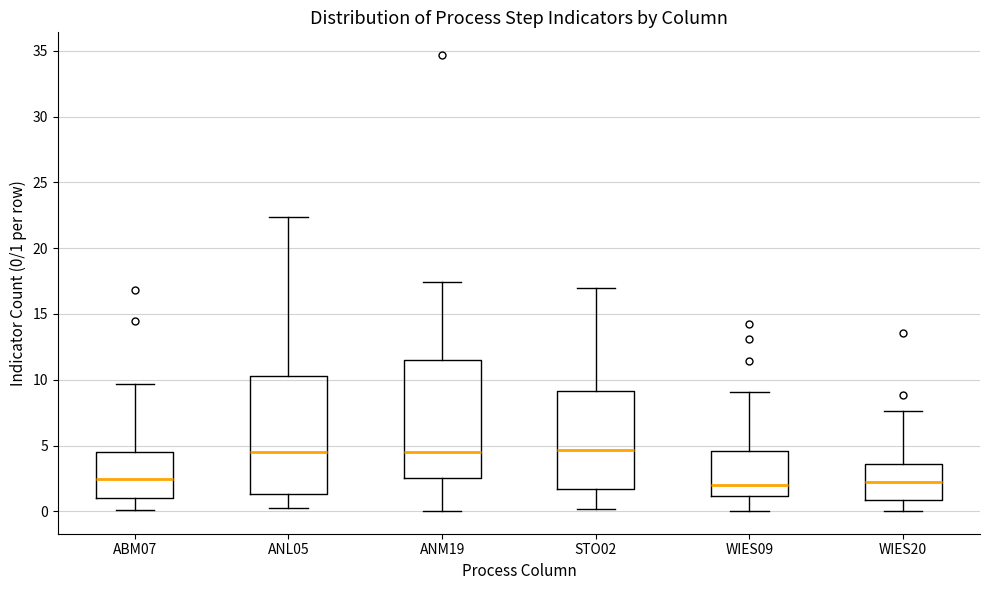

Reading left to right, transcribe this box plot: for each box, give where its median line is, the range the box spans, and where its two whiskers end, as read against the y-axis. The values are not printed on the chart, so give them approximately, as read against the axis.

ABM07: median 2.5, box 1.0 to 4.5, whiskers 0.0 to 9.5
ANL05: median 4.5, box 1.5 to 10.5, whiskers 0.0 to 22.5
ANM19: median 4.5, box 2.5 to 11.5, whiskers 0.0 to 17.5
STO02: median 4.5, box 1.5 to 9.0, whiskers 0.0 to 17.0
WIES09: median 2.0, box 1.0 to 4.5, whiskers 0.0 to 9.0
WIES20: median 2.0, box 1.0 to 3.5, whiskers 0.0 to 7.5